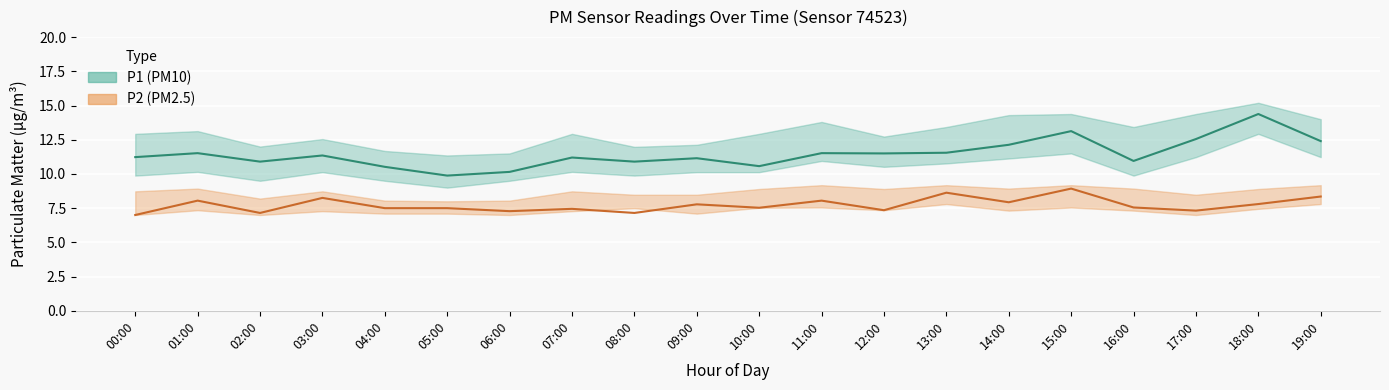

In P2 (PM2.5), how many points are lower than both neighbors (excluding endpoints)?

7